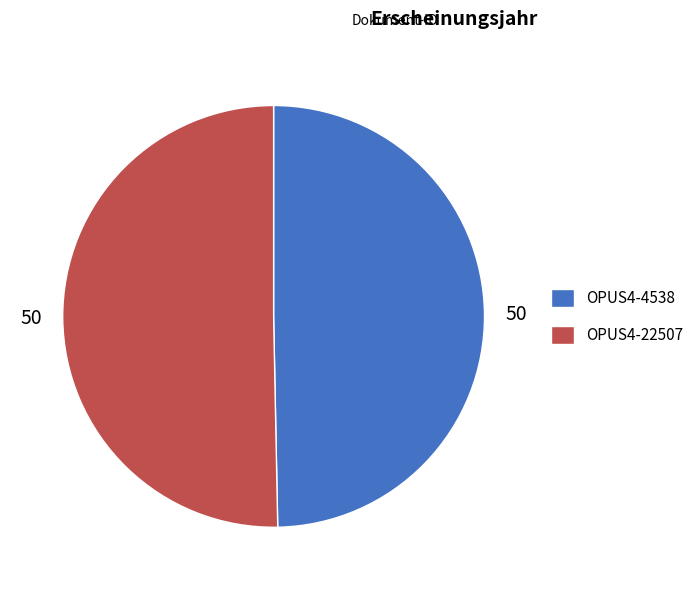

Between OPUS4-4538 and OPUS4-22507, which is larger?

OPUS4-22507